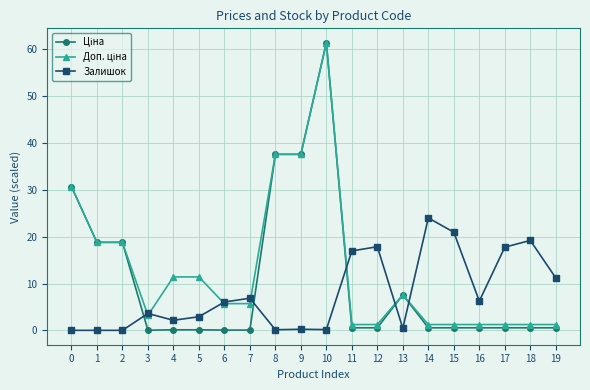

At which category is the sum across all series the highest?

10